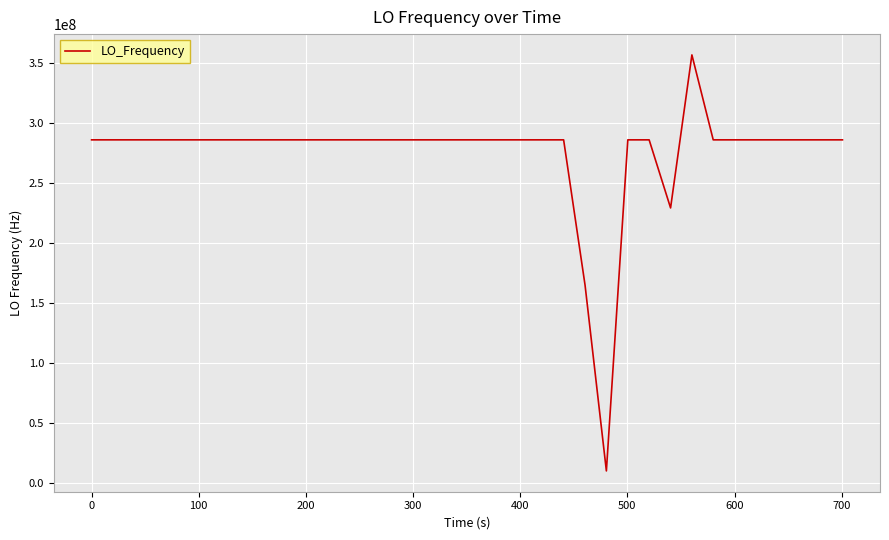

What is the difference between the maximum and minimum values?

346869272.3